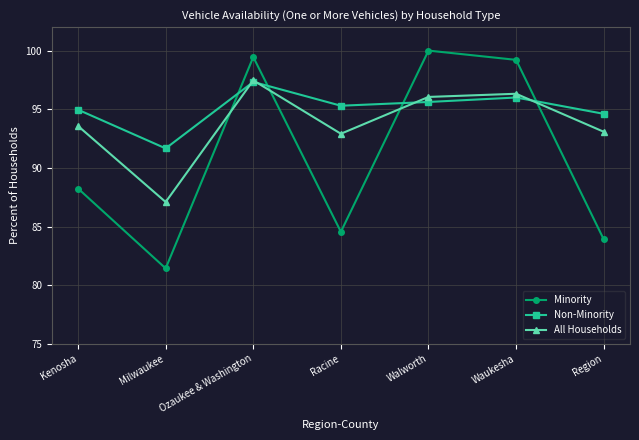

Is the value of Minority at Ozaukee & Washington greater than the value of All Households at Region?

Yes